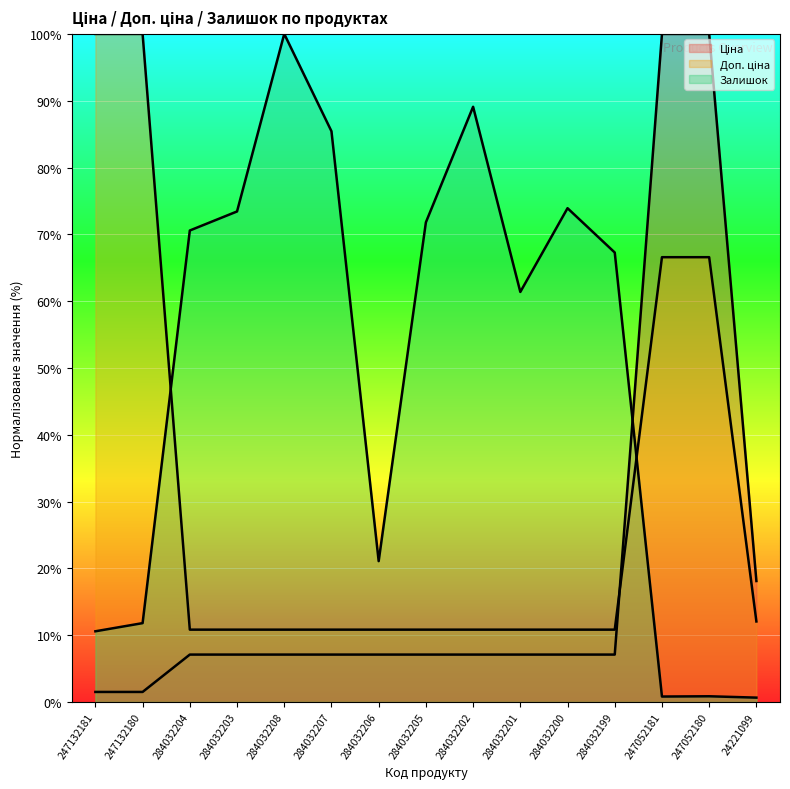

What is the minimum value shown in the chart?

0.7